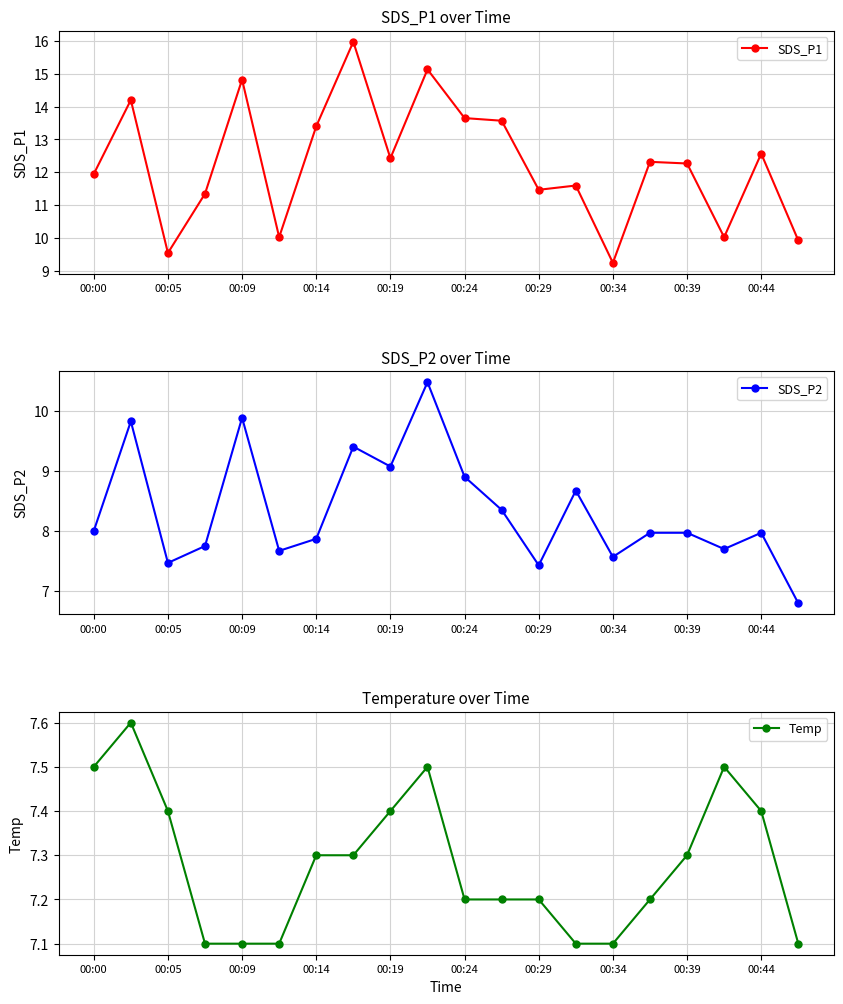

Is this an area chart (filled region under the line)?

No